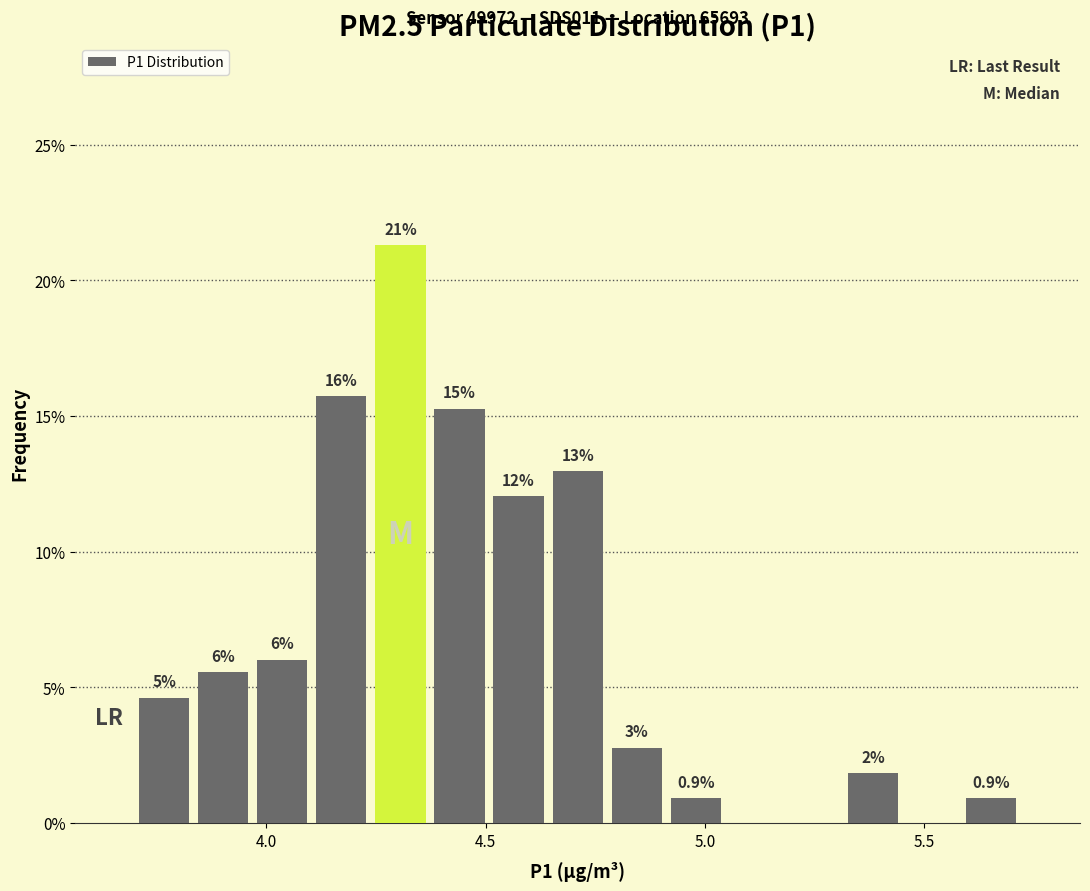

Read against the x-axis, roughly where is the centre of the tallest bar?

4.30